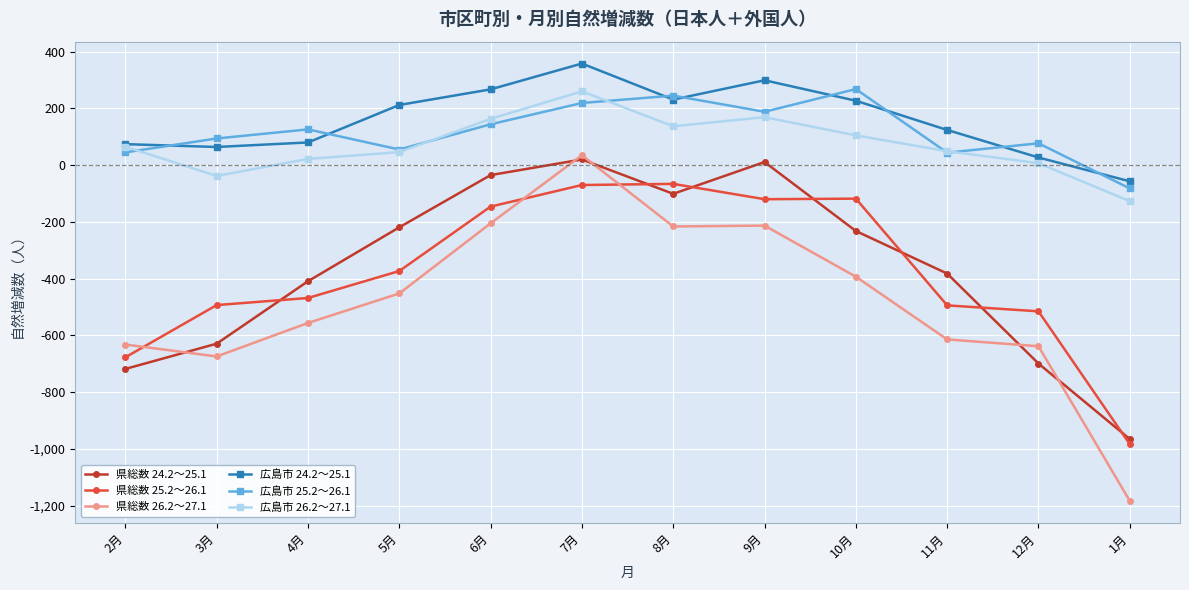

Where is the first local maximum for 県総数 26.2～27.1?

7月